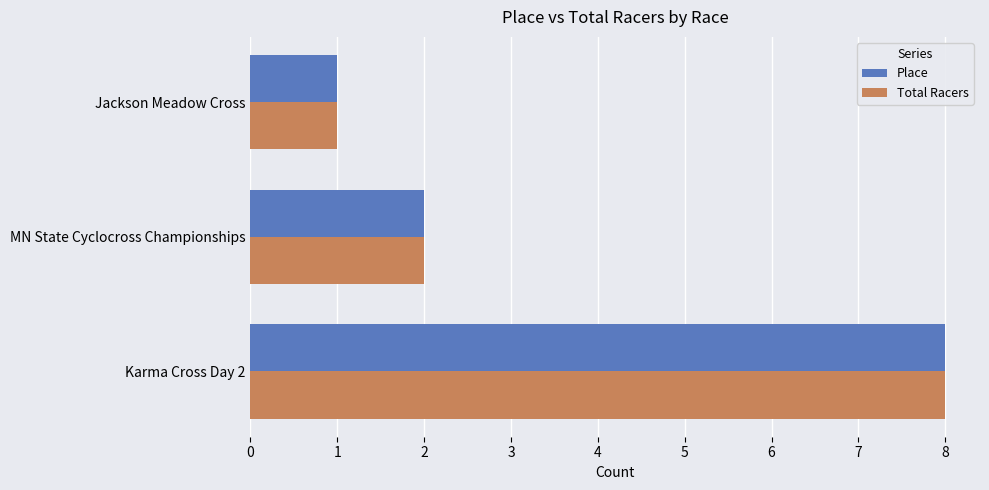

What is the sum of all Total Racers values?

11